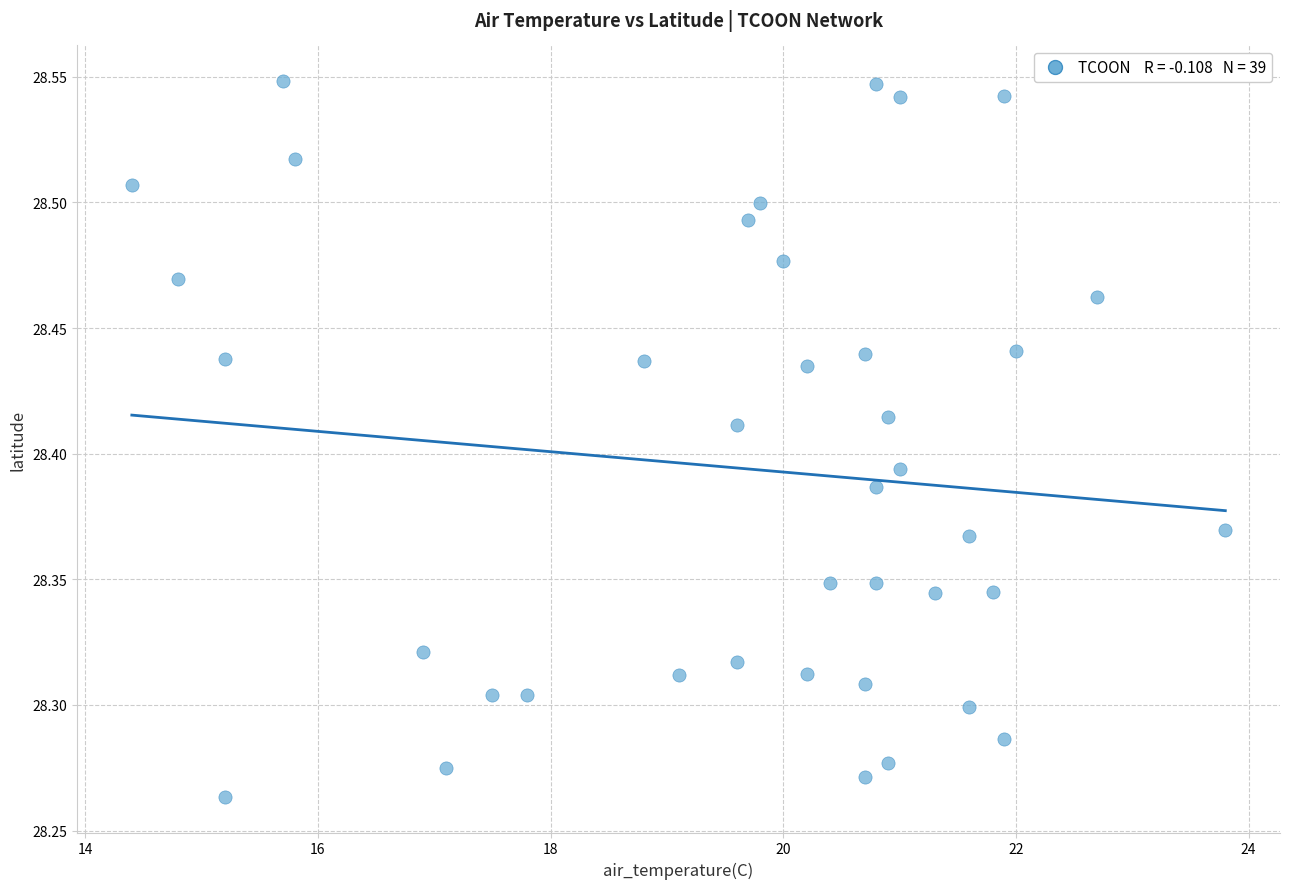

What is the range of Y values (max minus min)?

0.3